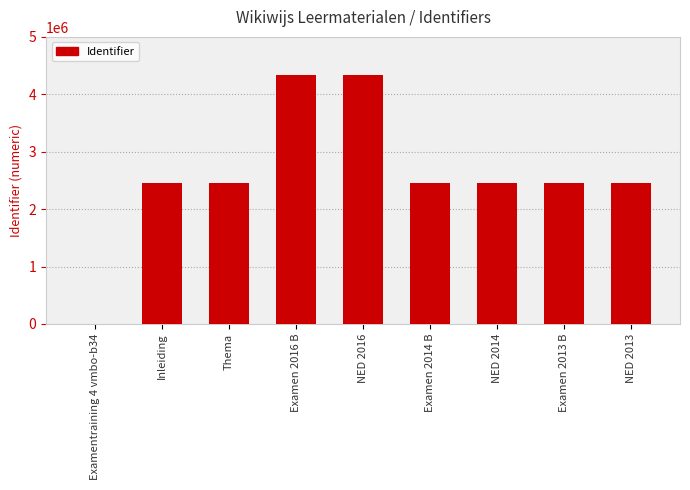

Where is the data nearest to the value 2166272?

Inleiding